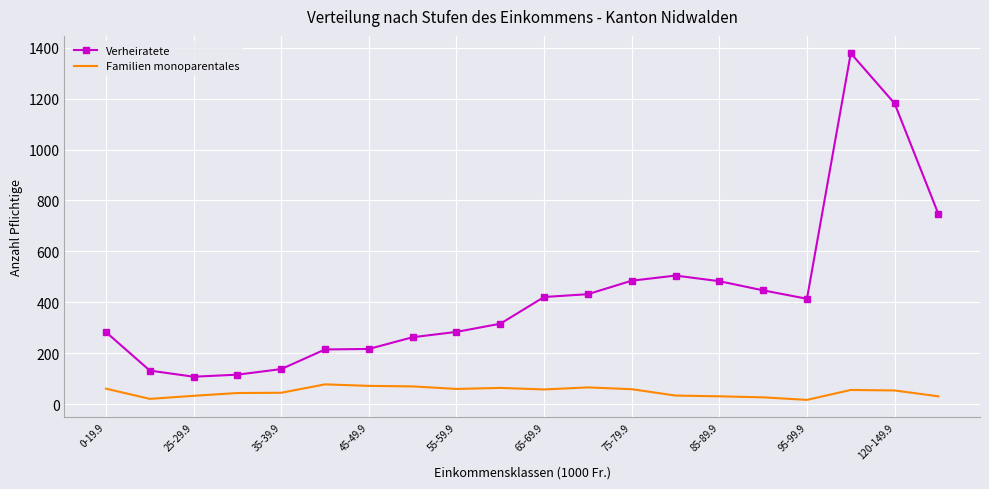

Which series has the largest total across all categories?

Verheiratete